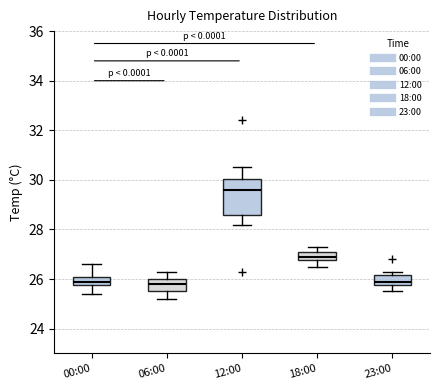

Reading left to right, read every box against the y-axis: the position of its median line, the range the box covers, and the ends of its whiskers. The values are not printed on the chart, so give them approximately, as read against the axis.

00:00: median 26.0, box 25.8 to 26.2, whiskers 25.4 to 26.6
06:00: median 25.8, box 25.6 to 26.0, whiskers 25.2 to 26.4
12:00: median 29.6, box 28.6 to 30.0, whiskers 28.2 to 30.6
18:00: median 27.0, box 26.8 to 27.2, whiskers 26.6 to 27.4
23:00: median 26.0, box 25.8 to 26.2, whiskers 25.6 to 26.4